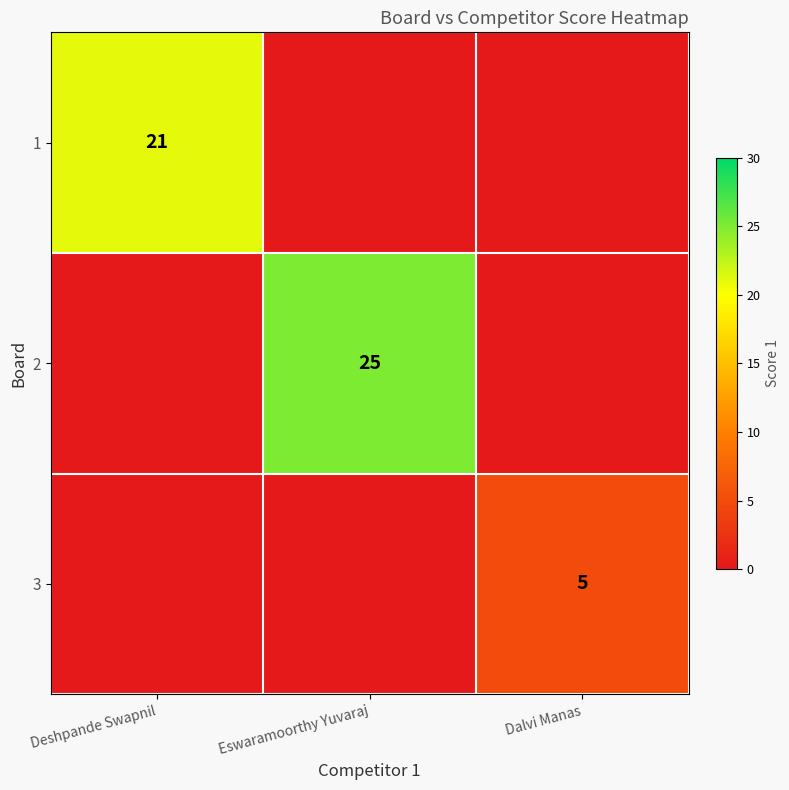

True or false: 2 has a value of 14 at Eswaramoorthy Yuvaraj.

False